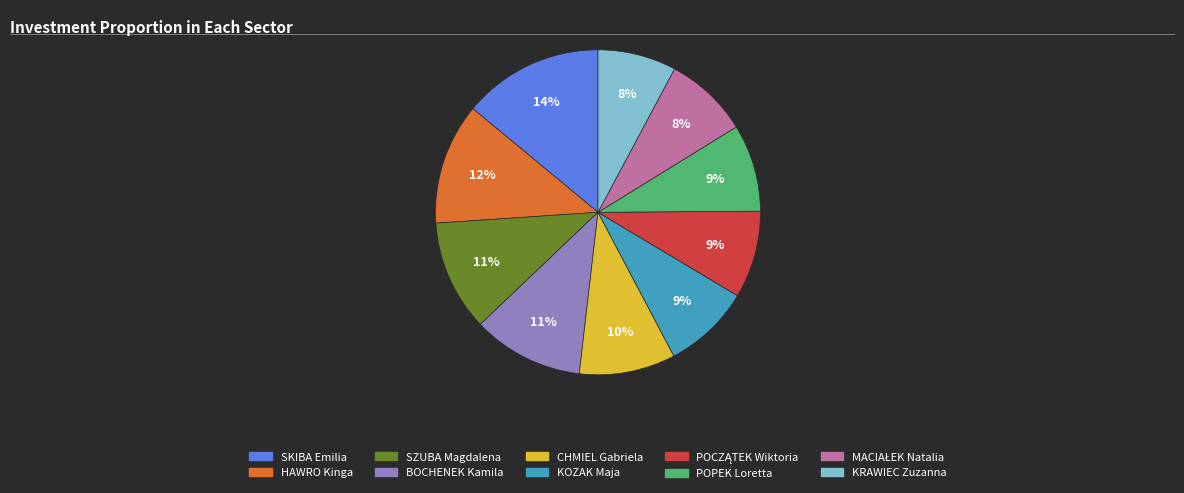

What is the largest slice in the pie chart?

SKIBA Emilia